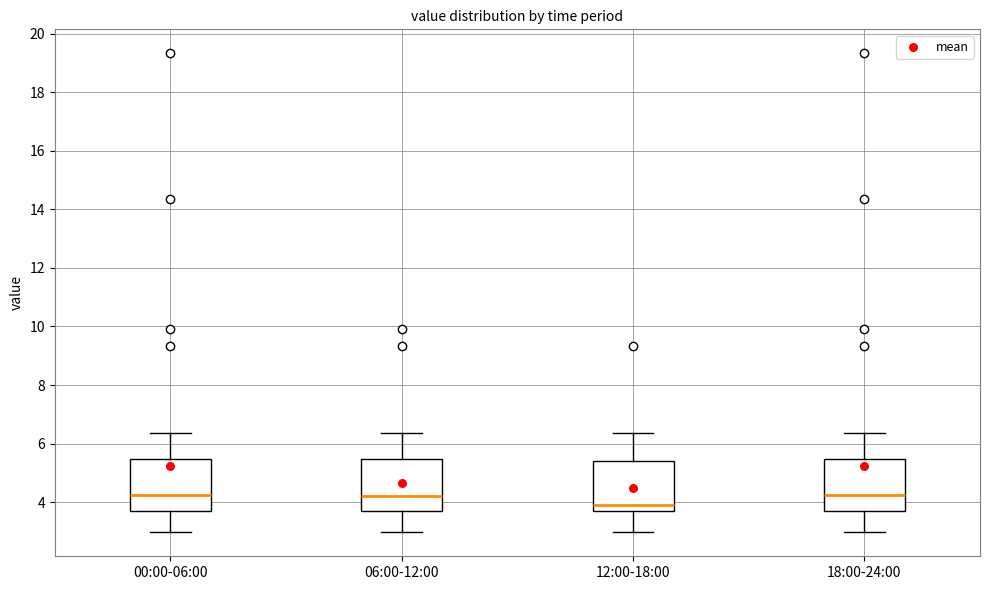

Where does the upper whisker of the box for 12:00-18:00 end on the y-axis? The values are not printed on the chart, so give them approximately, as read against the axis.

6.4